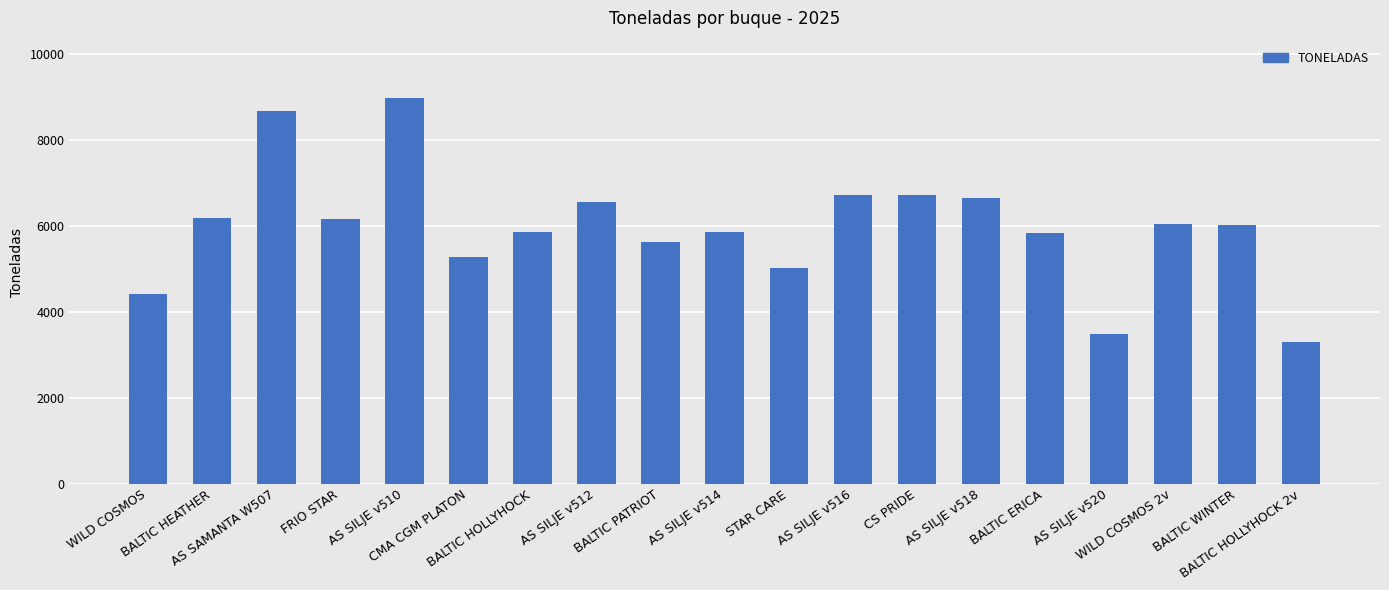

How many series are shown in this chart?

1